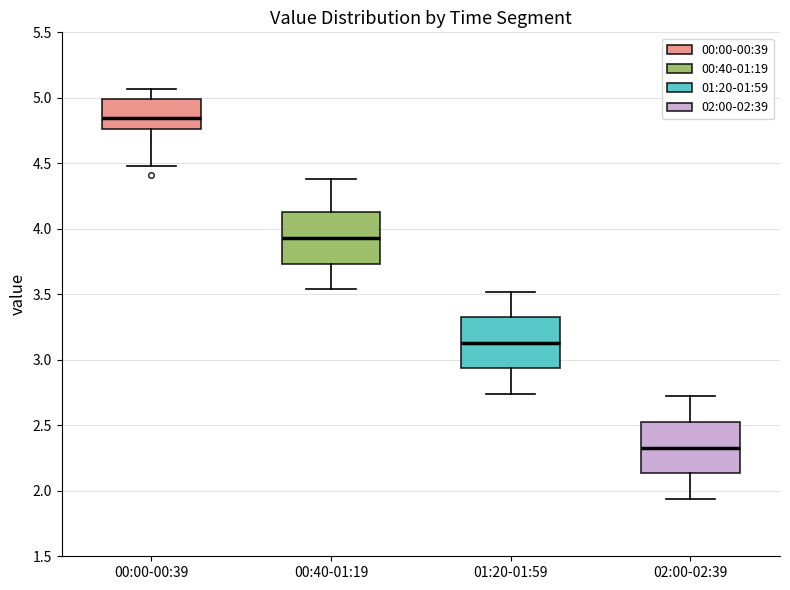

Reading left to right, read every box against the y-axis: the position of its median line, the range the box covers, and the ends of its whiskers. The values are not printed on the chart, so give them approximately, as read against the axis.

00:00-00:39: median 4.85, box 4.75 to 5.00, whiskers 4.50 to 5.05
00:40-01:19: median 3.95, box 3.75 to 4.15, whiskers 3.55 to 4.40
01:20-01:59: median 3.15, box 2.95 to 3.35, whiskers 2.75 to 3.50
02:00-02:39: median 2.35, box 2.15 to 2.55, whiskers 1.95 to 2.70